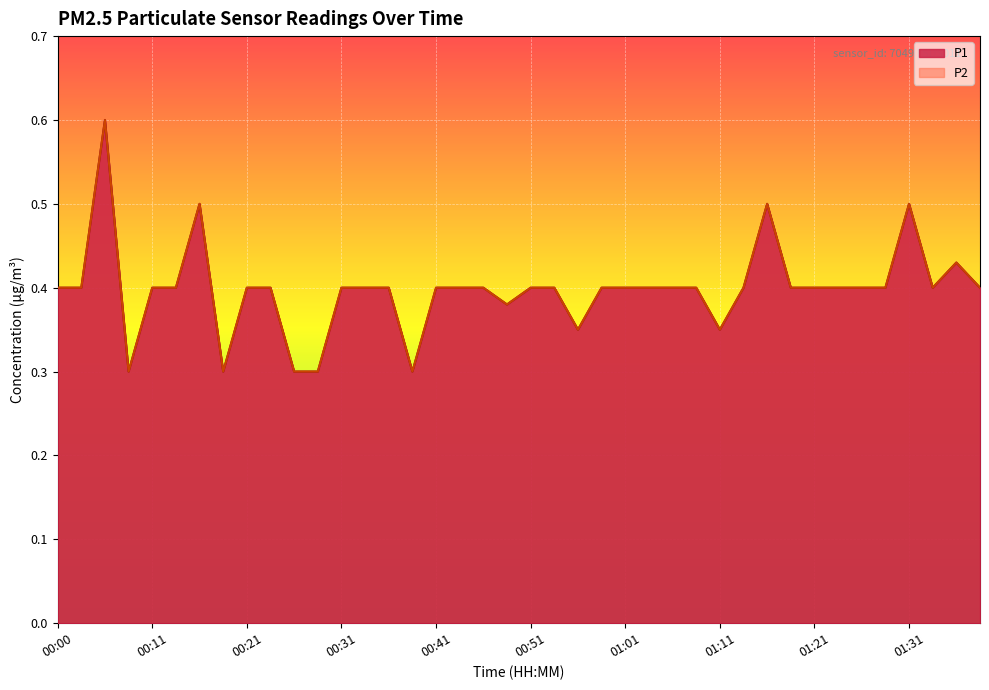

What is the difference between the maximum and second lowest values in the P1 series?

0.3